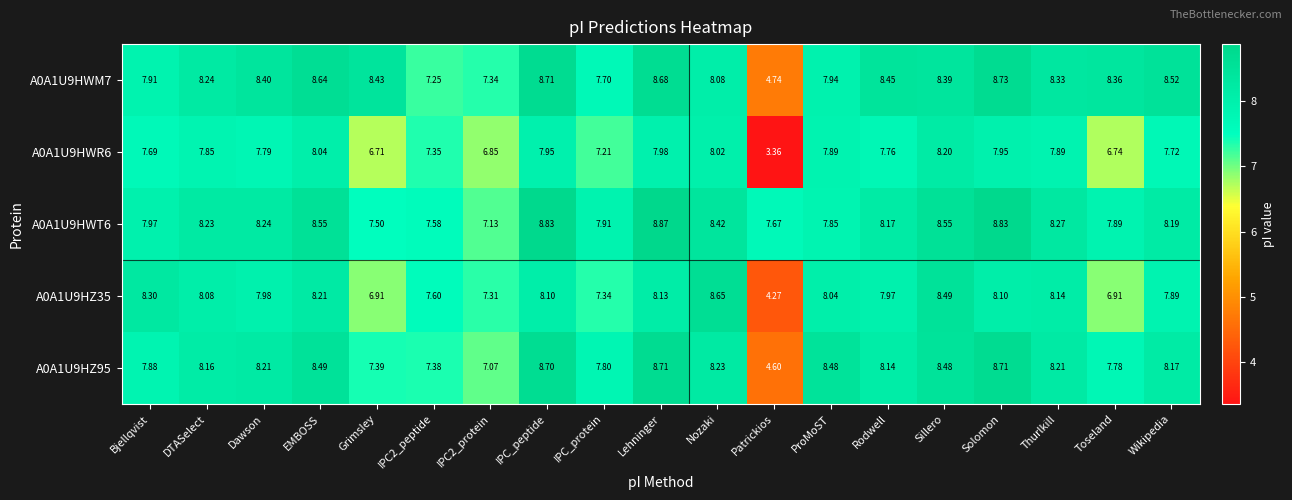

At which category is the sum across all series the highest?

Lehninger